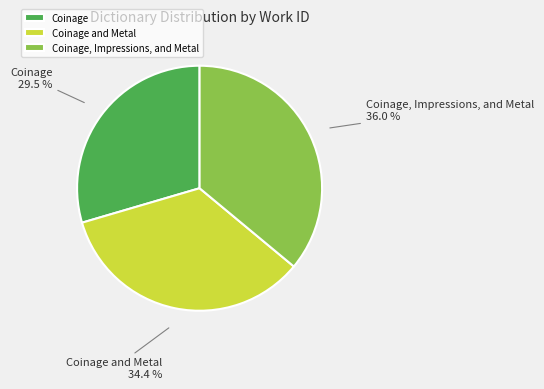

What is the smallest slice in the pie chart?

Coinage